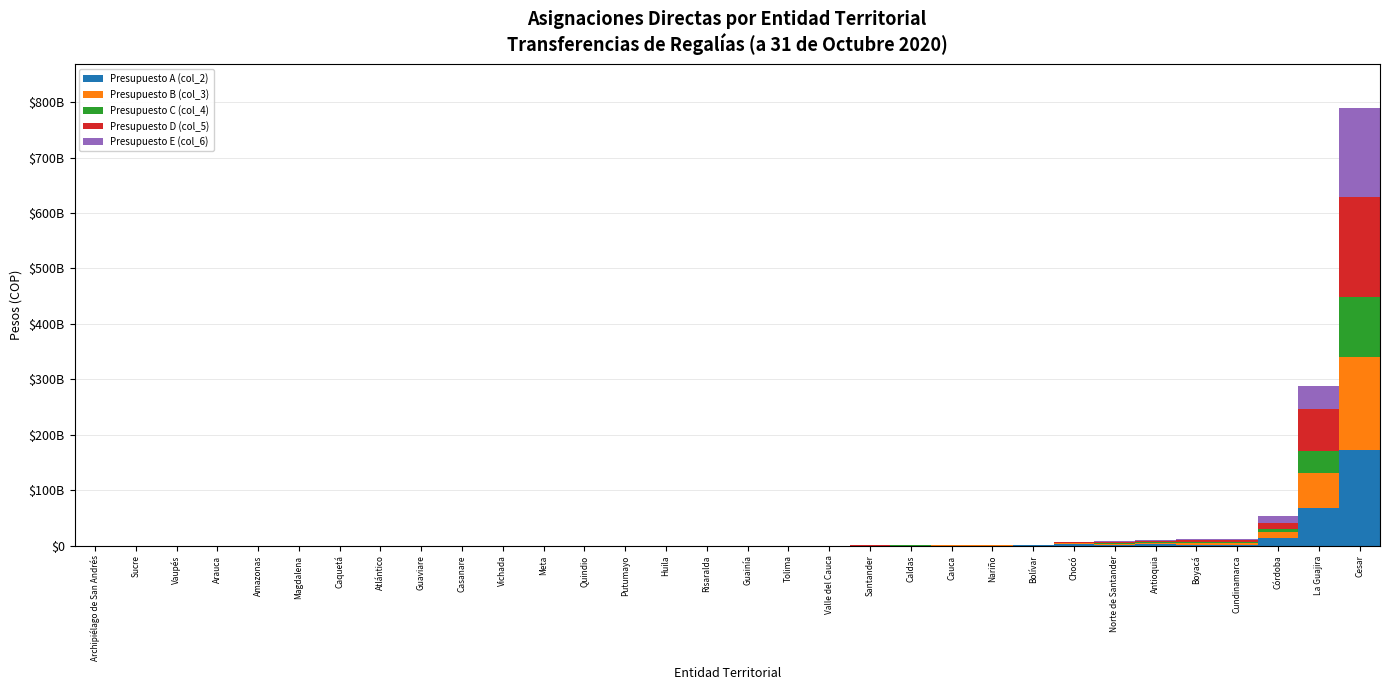

What are all the series names shown in the legend?

Presupuesto A (col_2), Presupuesto B (col_3), Presupuesto C (col_4), Presupuesto D (col_5), Presupuesto E (col_6)